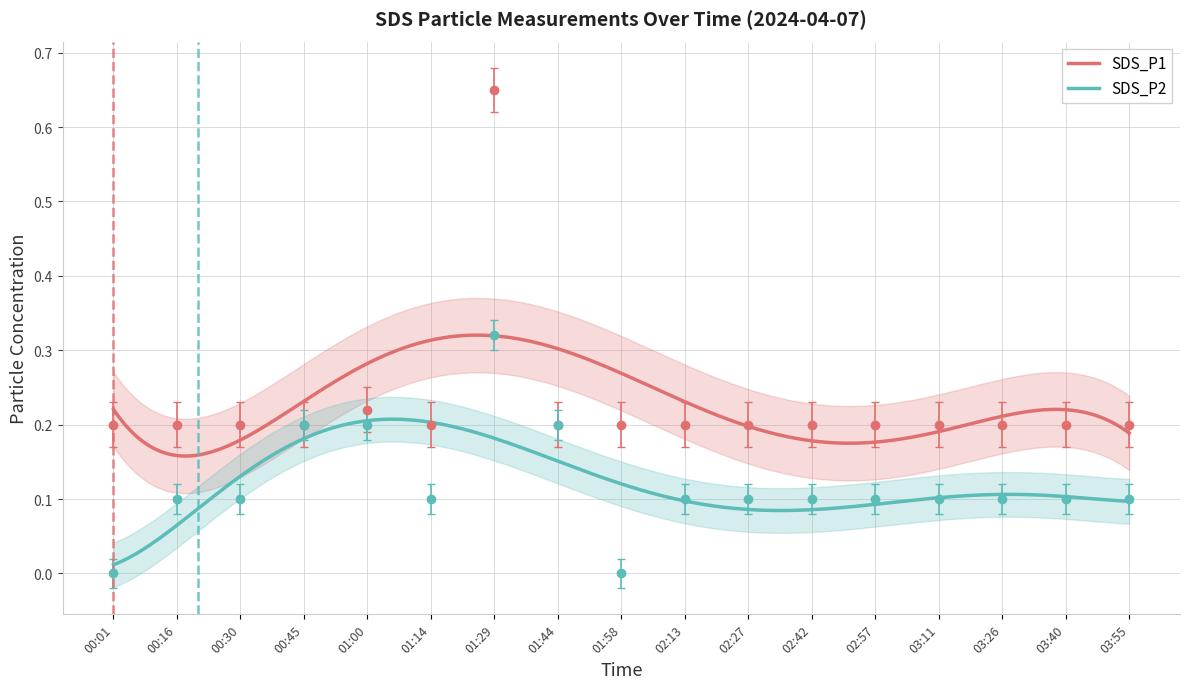

What is the average value of the SDS_P1 series?

0.3